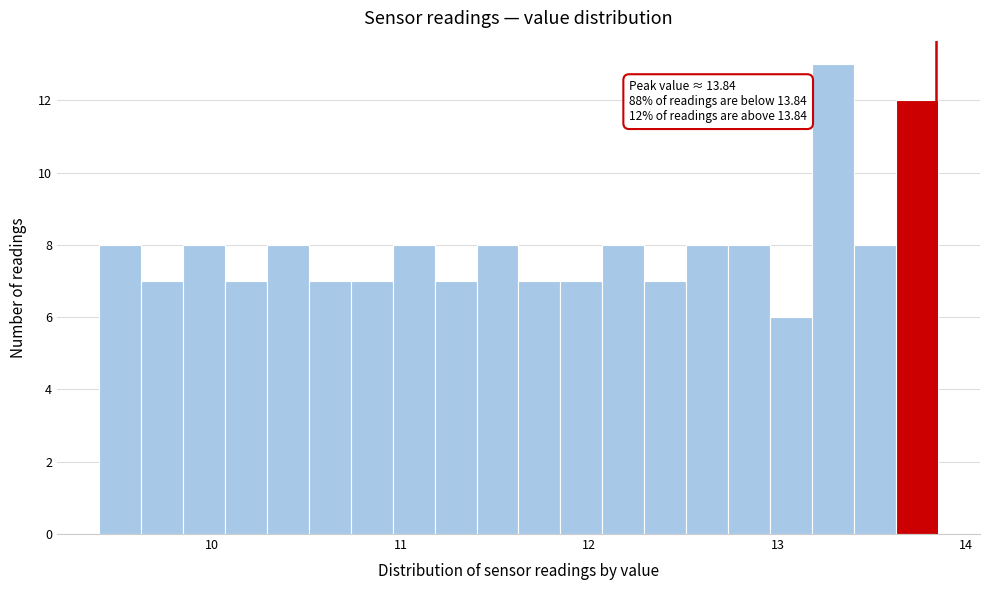

Around what value on the x-axis is the tallest bar? Give the approximate position of its centre, as read against the axis.

13.3